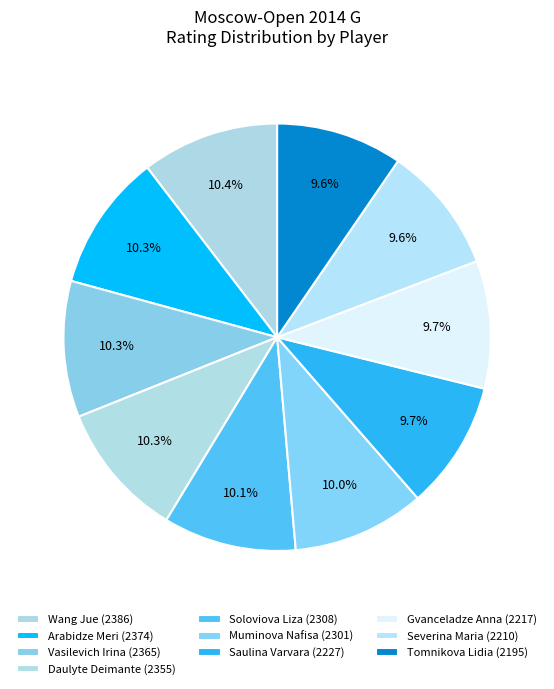

How many segments does this pie chart have?

10